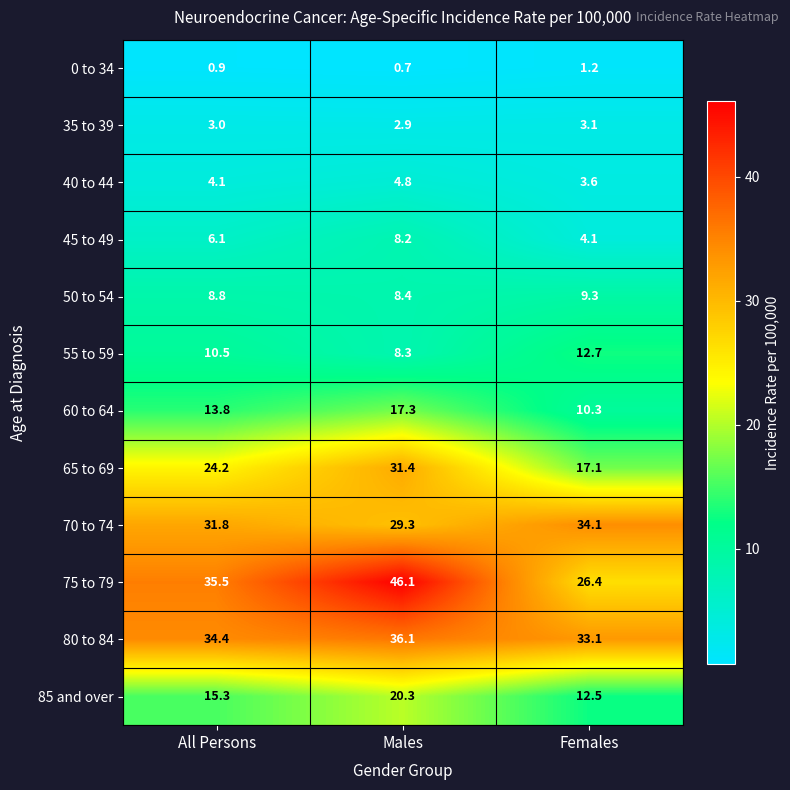

What is the minimum value shown in the chart?

0.7